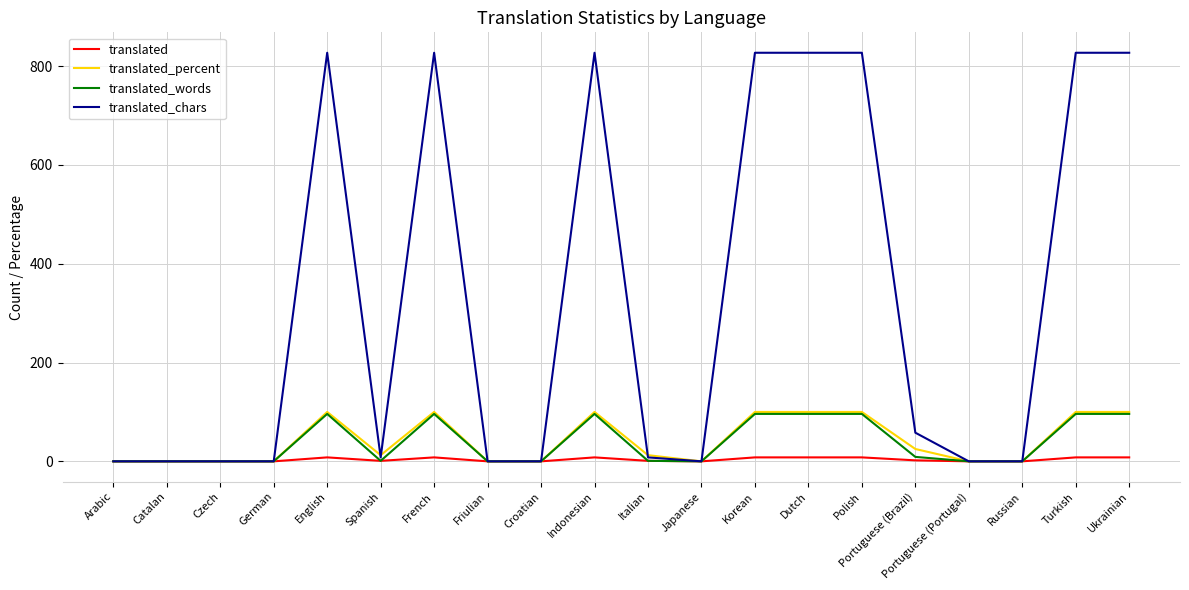

Which series has the largest total across all categories?

translated_chars